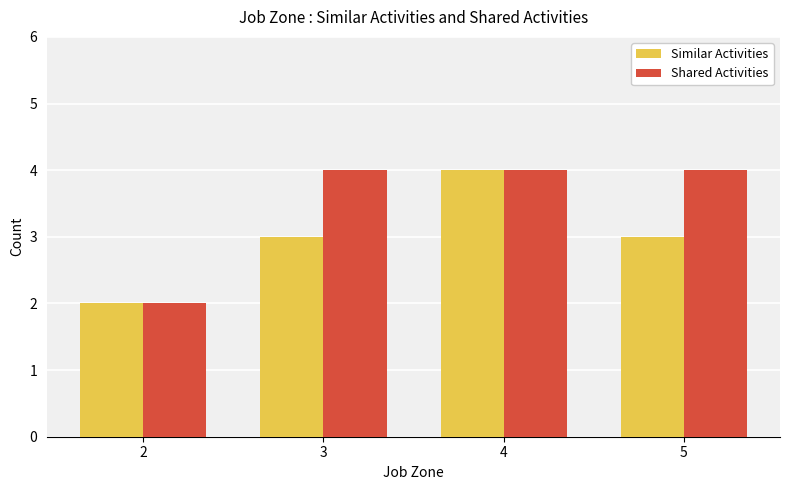

The value of Shared Activities at 4 is 4. True or false?

True